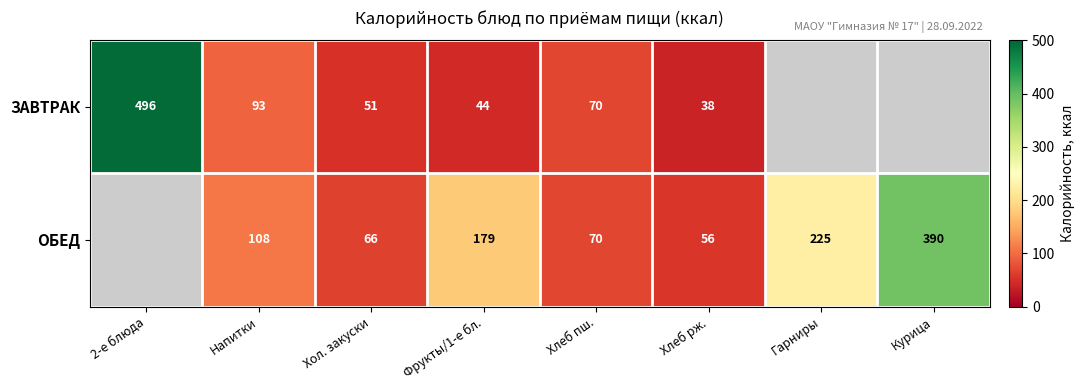

Which category has the lowest value across all series?

Хлеб рж.